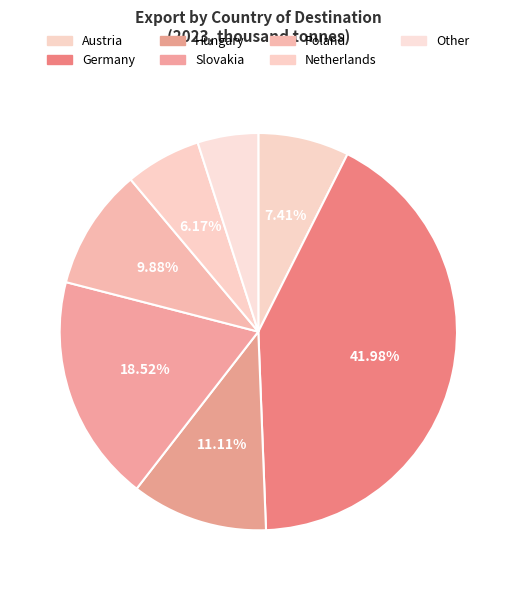

What percentage is the Slovakia slice, to the nearest percent?

19%